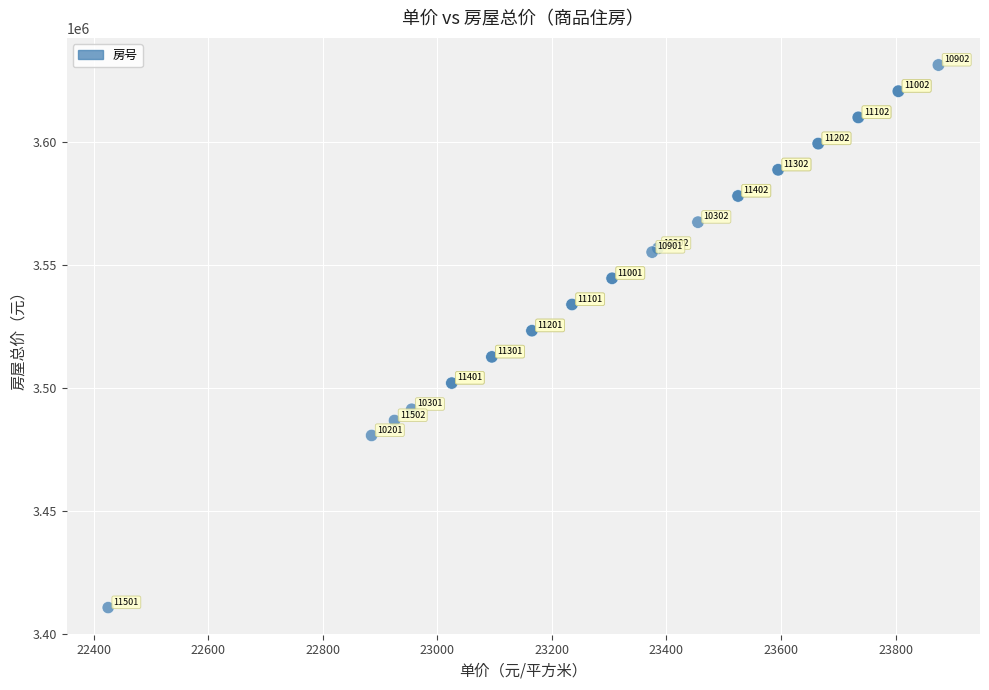

What Y value in the scatter plot is closest to 3520883?

3523165